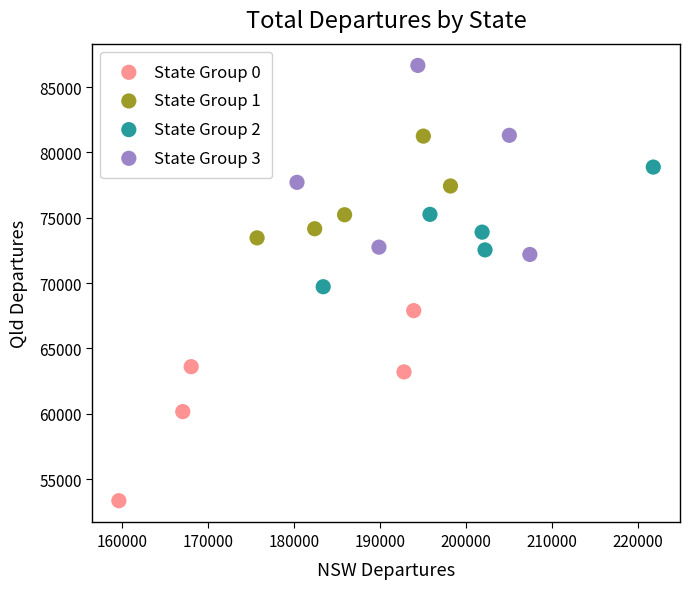

Which series contains the lowest Y value?

State Group 0